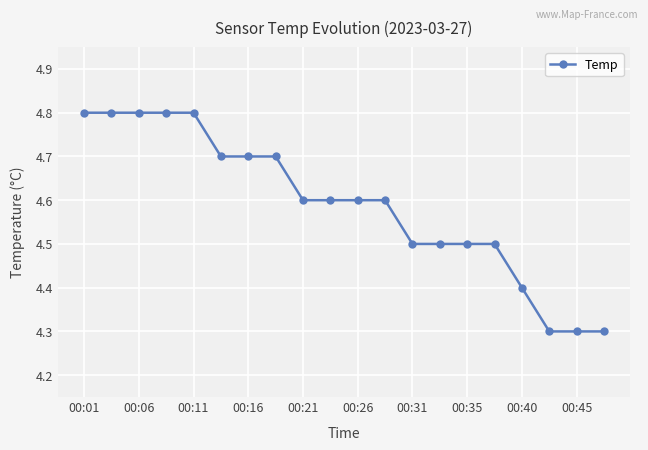

Is this an area chart (filled region under the line)?

No